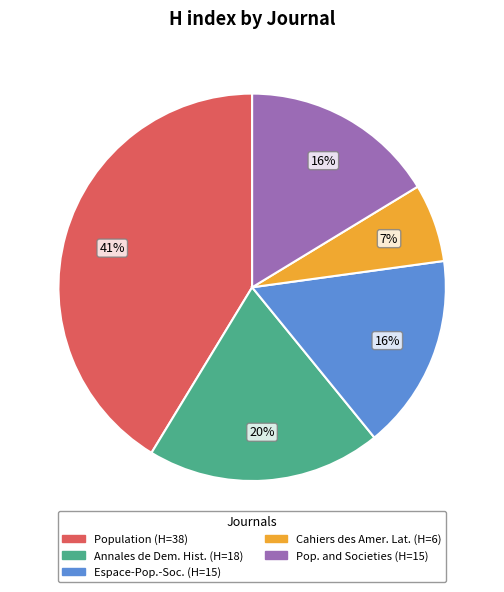

How many slices are in this pie chart?

5